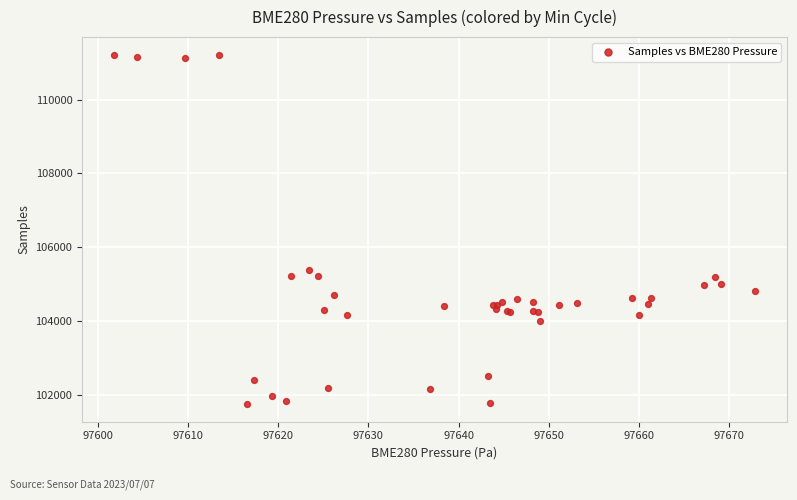

What Y value in the scatter plot is closest to 106483?

105393